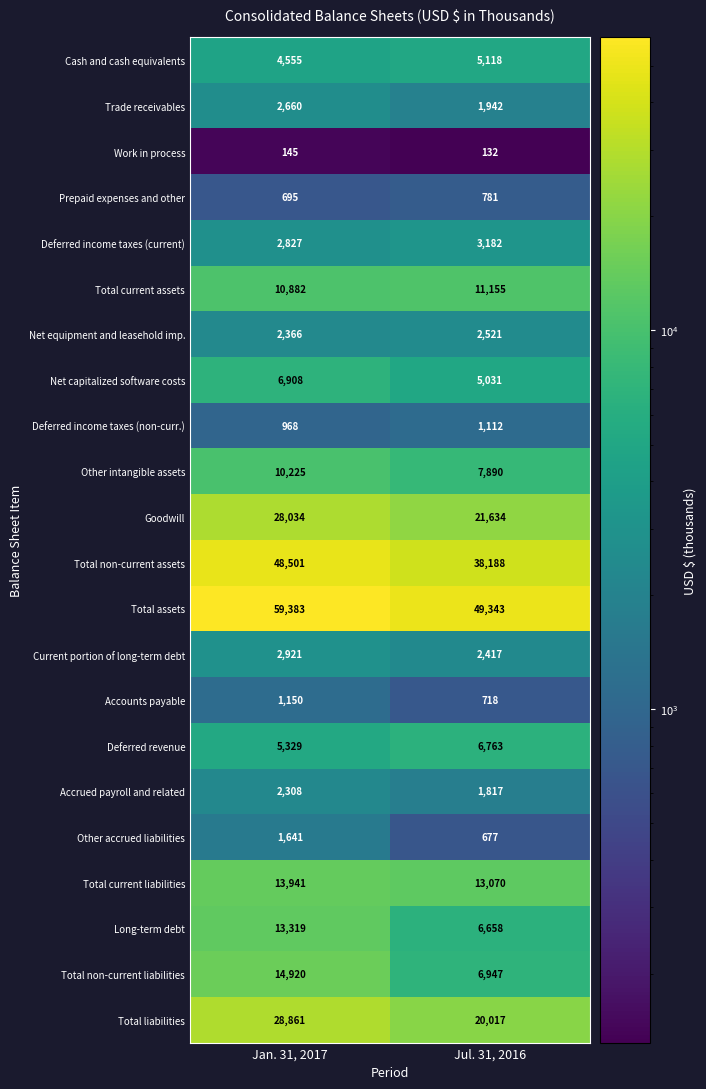

Between Jan. 31, 2017 and Jul. 31, 2016, which series saw the biggest shift?

Total non-current assets